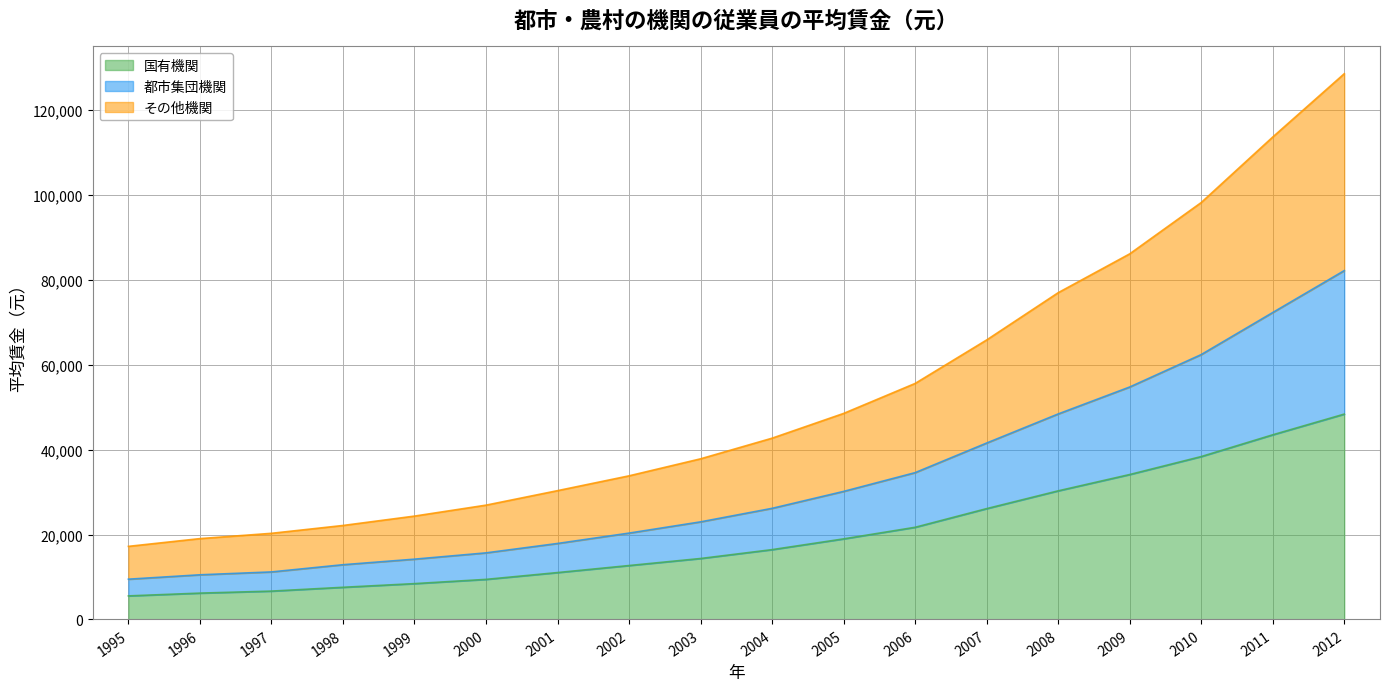

How many lines are shown in the chart?

3